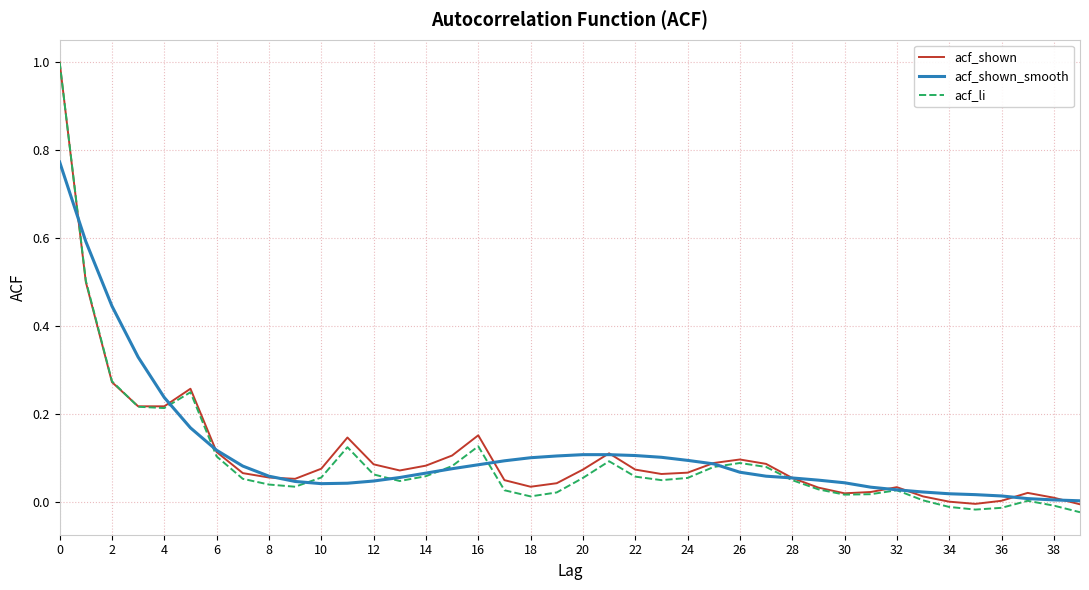

What is the maximum value shown in the chart?

1.0